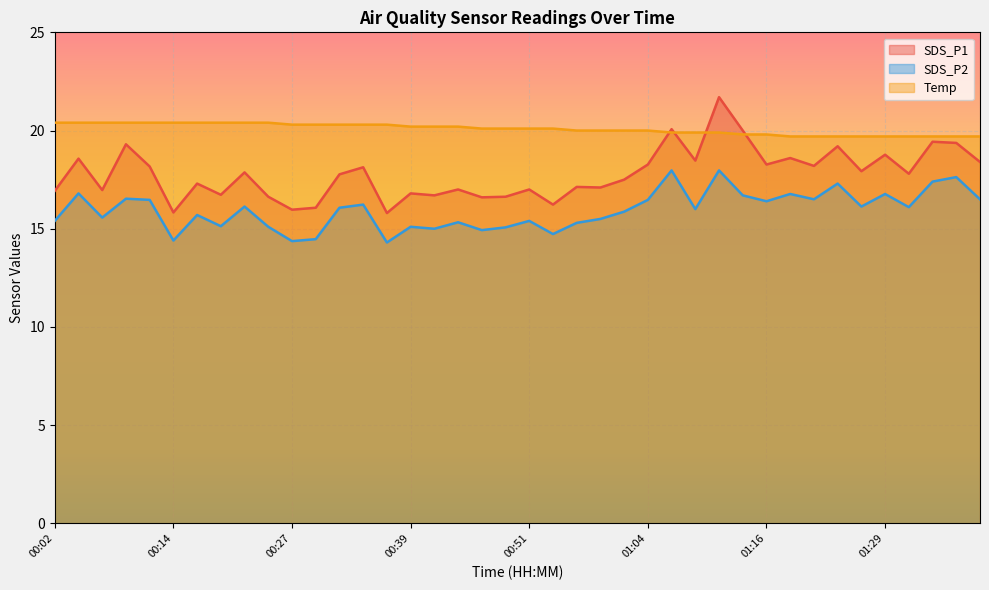

Rank the categories by SDS_P1 value from lowest to highest.

00:36, 00:14, 00:27, 00:29, 00:54, 00:46, 00:24, 00:49, 00:41, 00:19, 00:39, 00:02, 00:07, 00:44, 00:51, 00:59, 00:56, 00:17, 01:01, 00:31, 01:31, 00:22, 01:26, 00:34, 00:12, 01:21, 01:04, 01:16, 01:39, 01:09, 00:04, 01:19, 01:29, 01:24, 00:09, 01:36, 01:34, 01:14, 01:06, 01:11